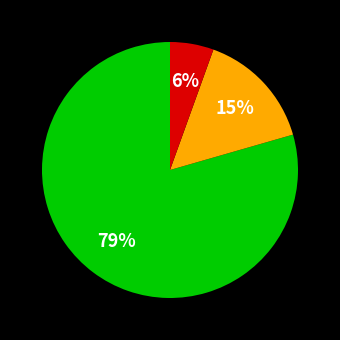

To the nearest percent, what is the average slice percentage?

33%